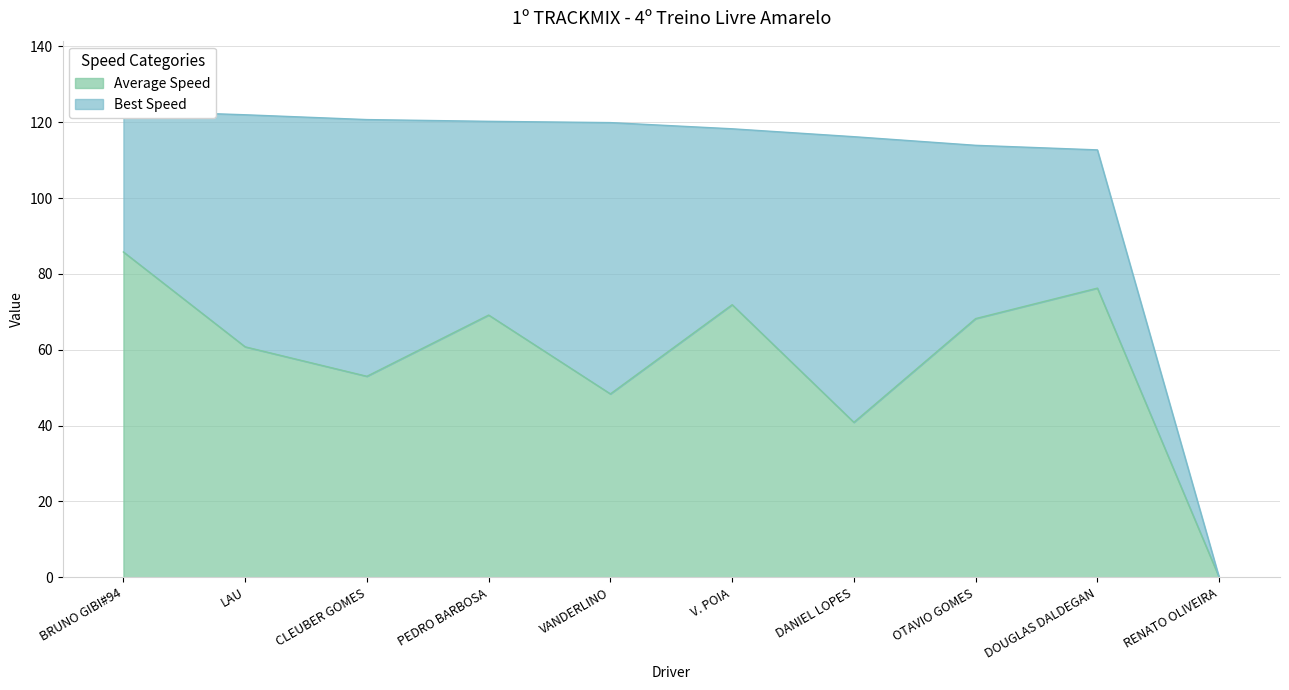

How many categories are shown in the chart?

10